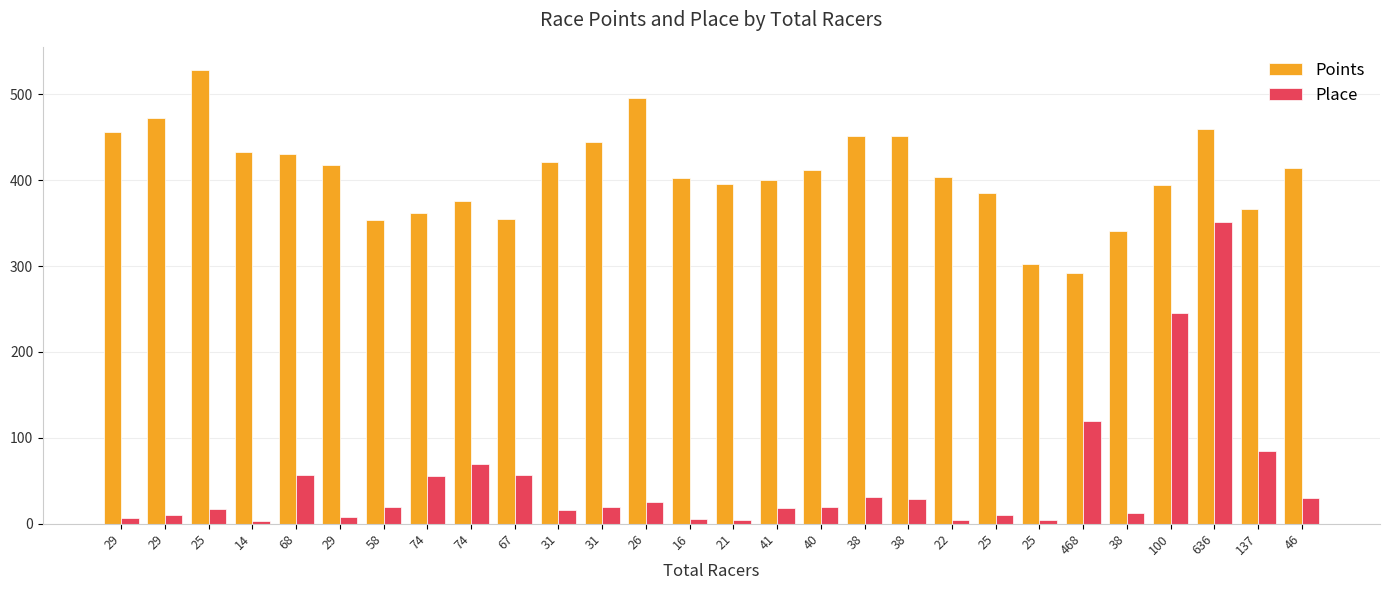

How many values in the Points series exceed 411?

14